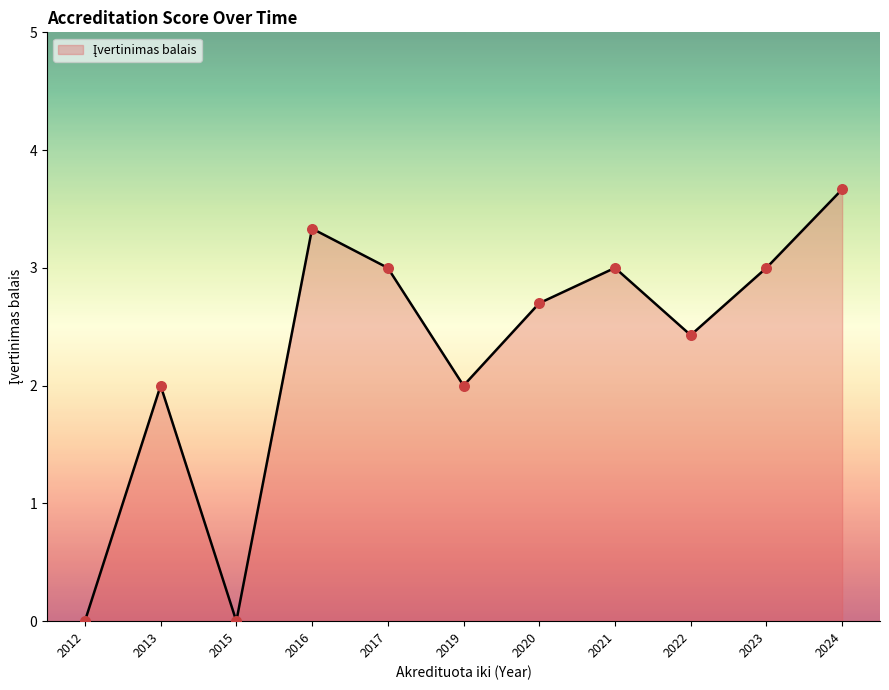

What is the change in value from 2013 to 2020?

+0.7